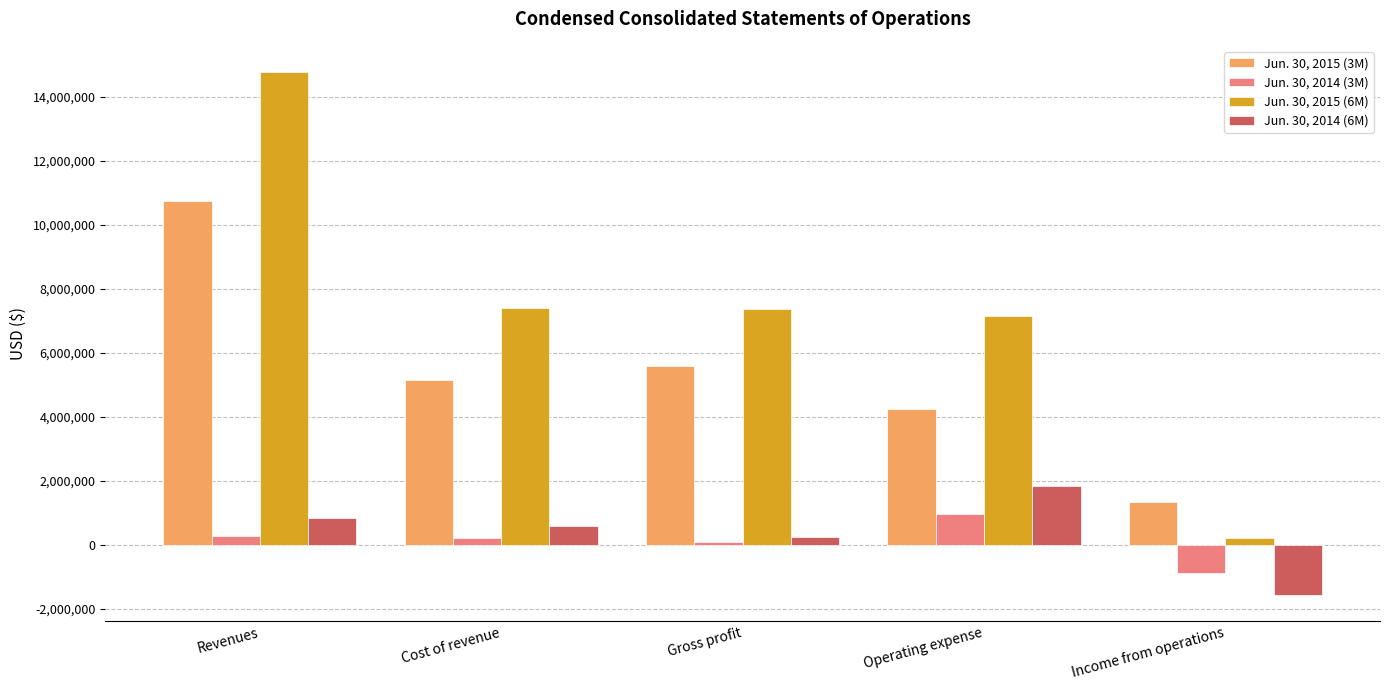

What are all the series names shown in the legend?

Jun. 30, 2015 (3M), Jun. 30, 2014 (3M), Jun. 30, 2015 (6M), Jun. 30, 2014 (6M)